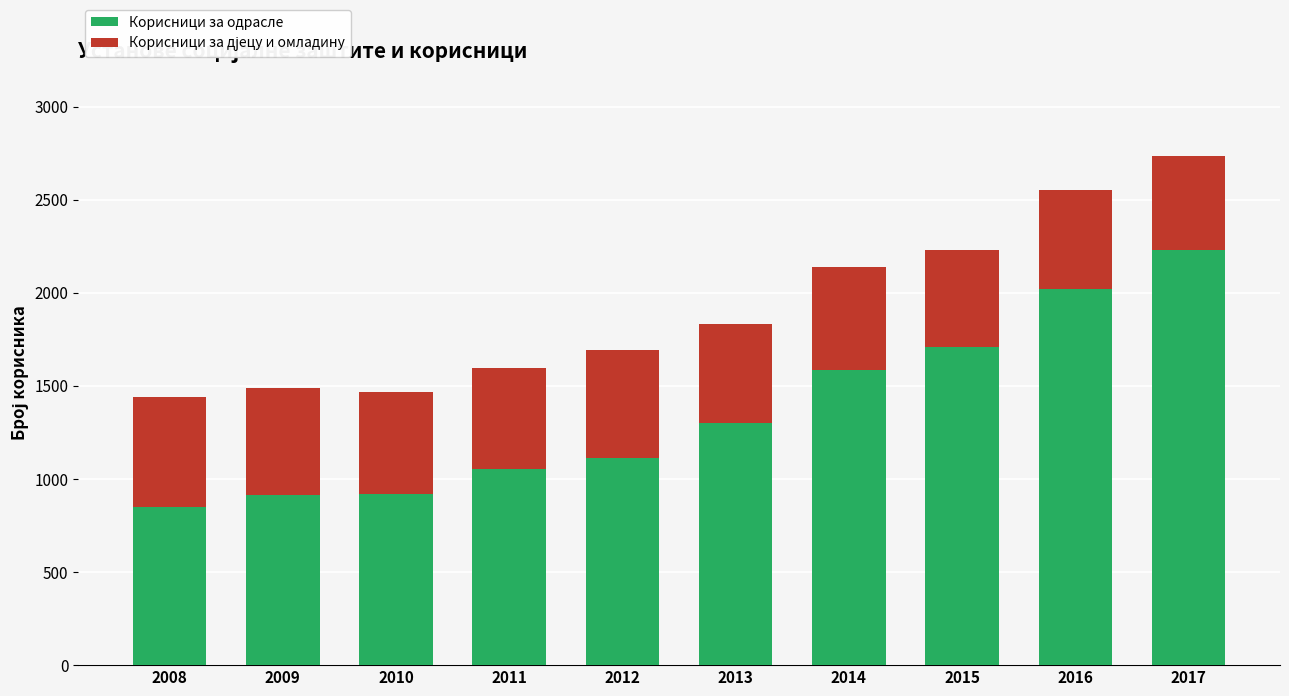

What is the difference between the second highest and minimum values in the Корисници за одрасле series?

1169